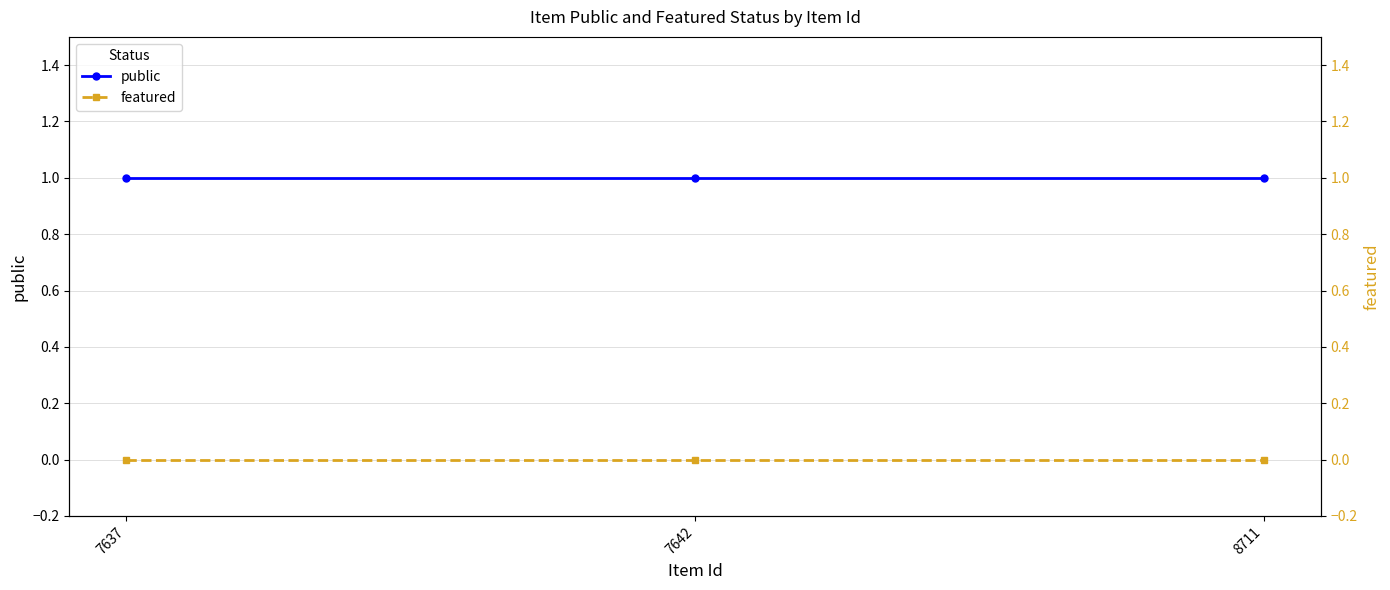

What are all the series names shown in the legend?

public, featured